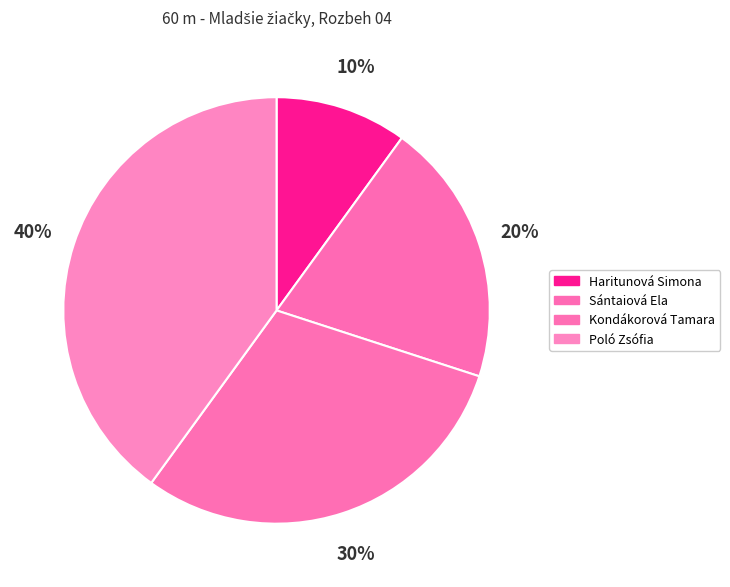

How many segments does this pie chart have?

4